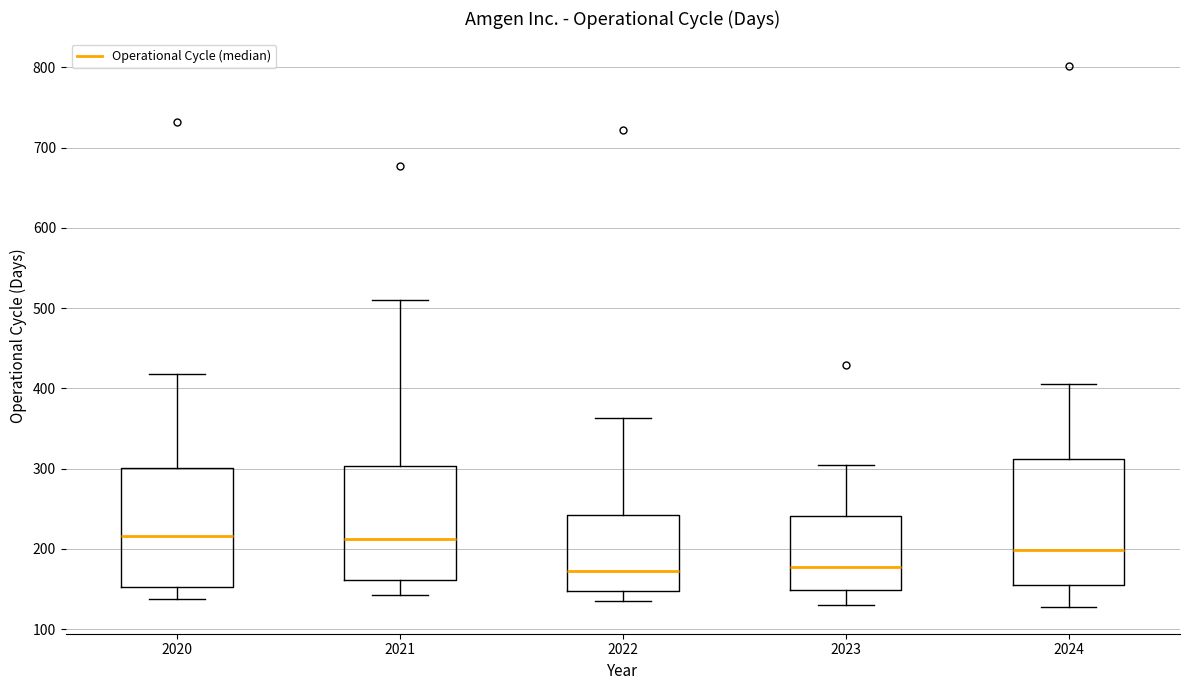

Where does the upper whisker of the box at x = 2020 end on the y-axis? The values are not printed on the chart, so give them approximately, as read against the axis.

420